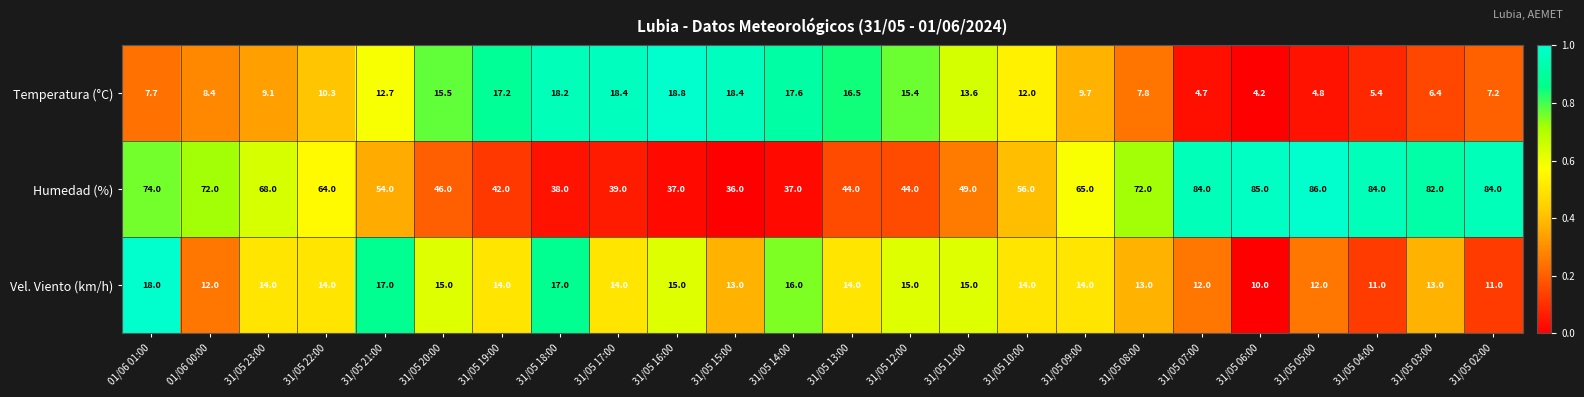

What is the difference between the highest and lowest values at 31/05 06:00?

80.8